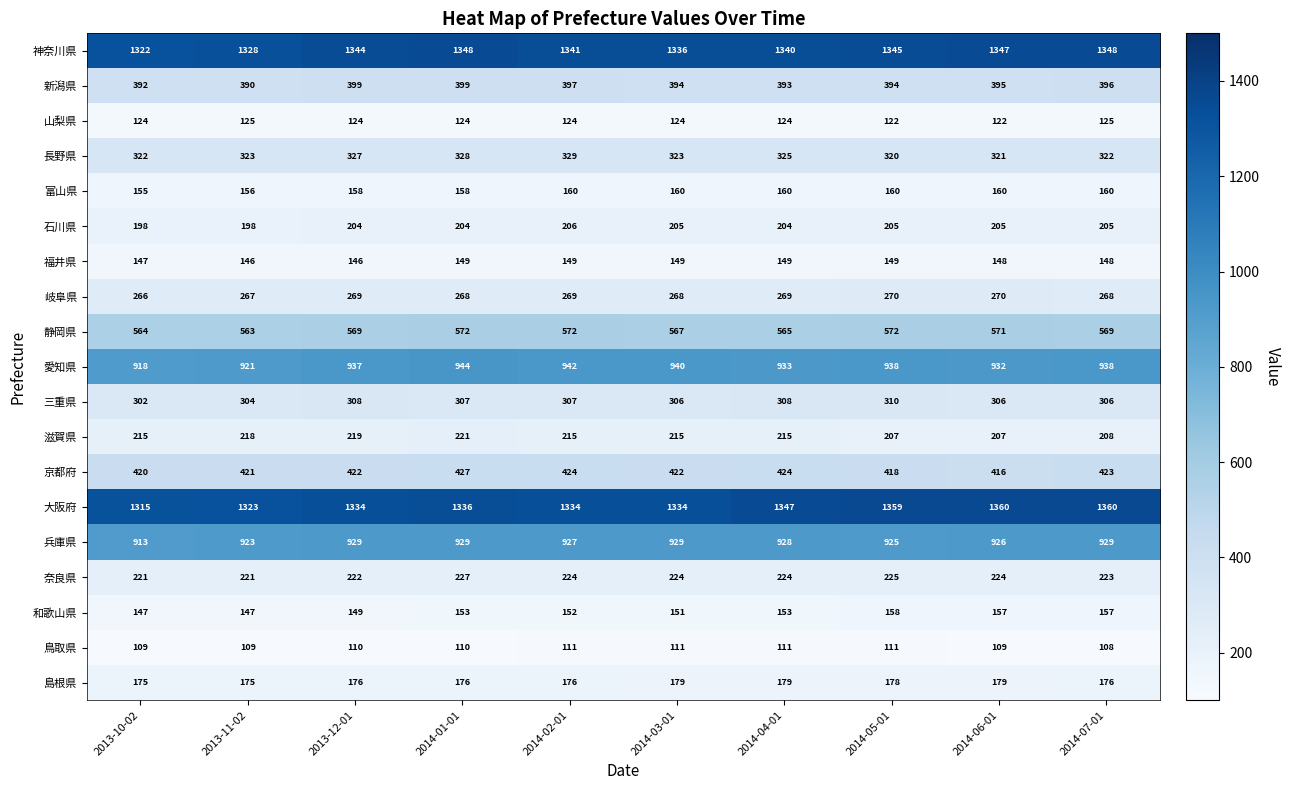

At which category does the chart reach its minimum across all series?

2014-07-01